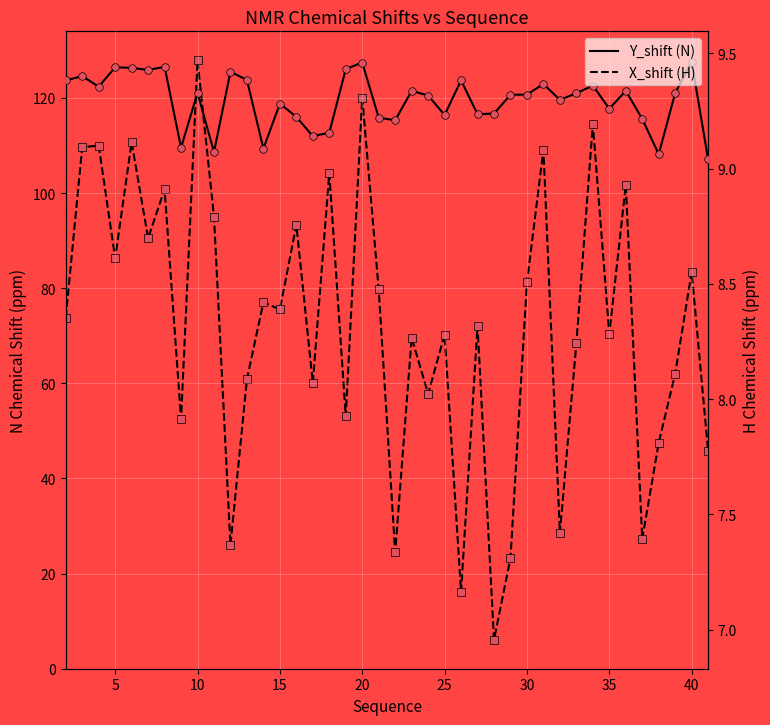

Is the value of X_shift (H) at 10 greater than the value of Y_shift (N) at 27?

No